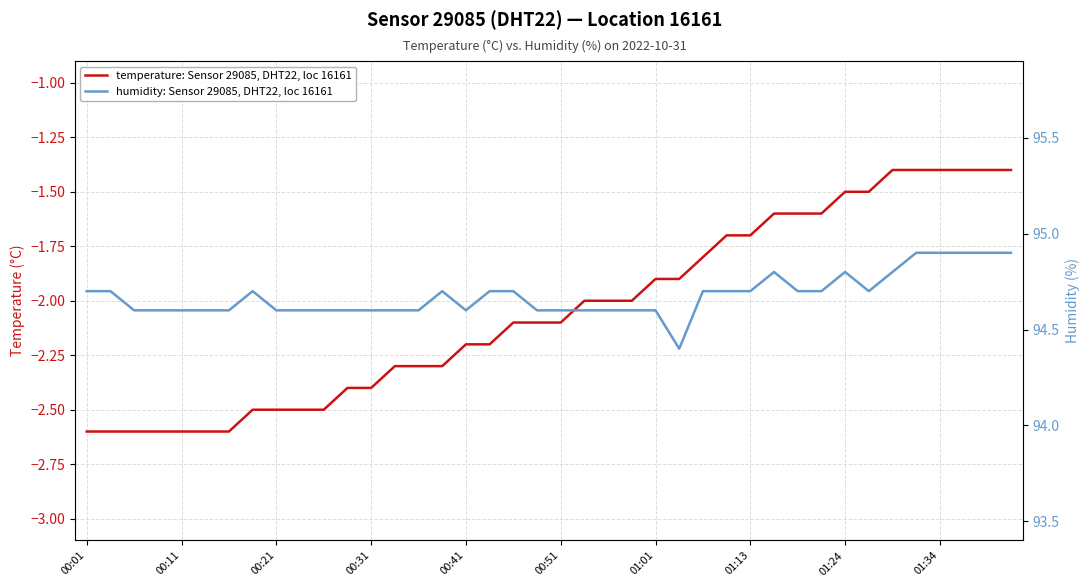

What are all the series names shown in the legend?

temperature: Sensor 29085, DHT22, loc 16161, humidity: Sensor 29085, DHT22, loc 16161